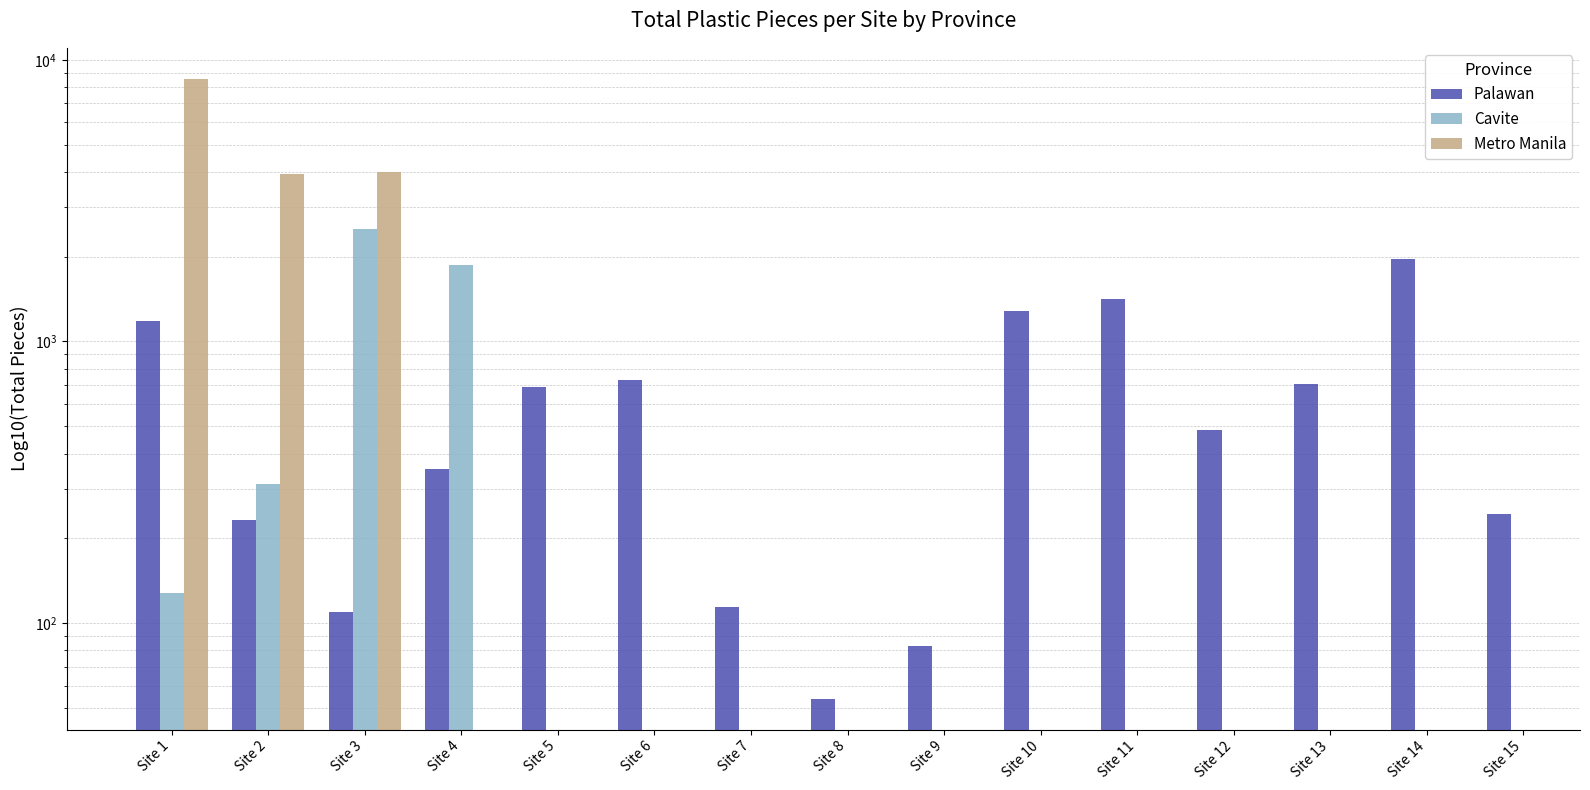

What is the smallest value displayed?

54.0